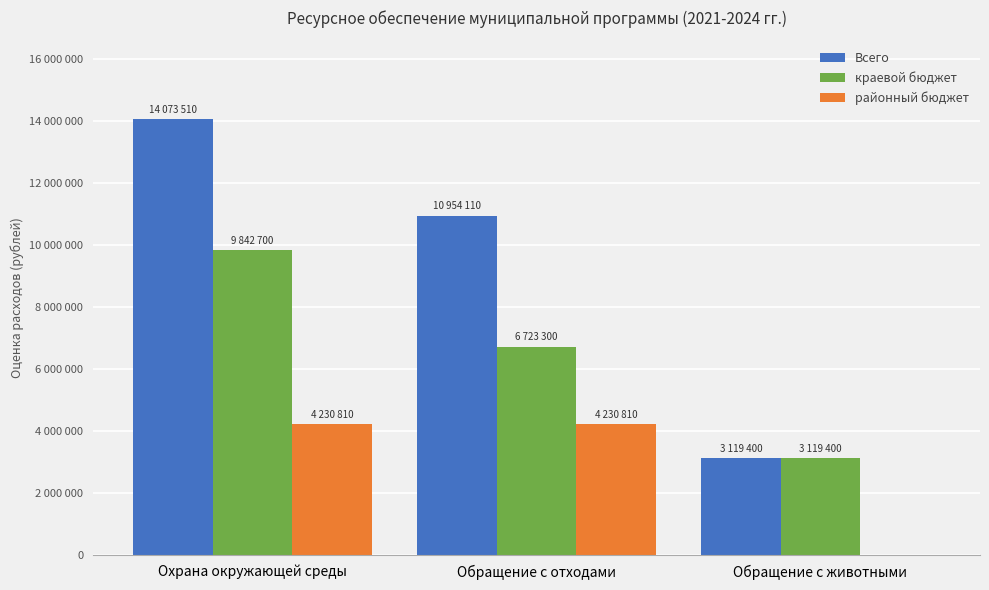

Count the районный бюджет values in the range 0 to 4230810.

3